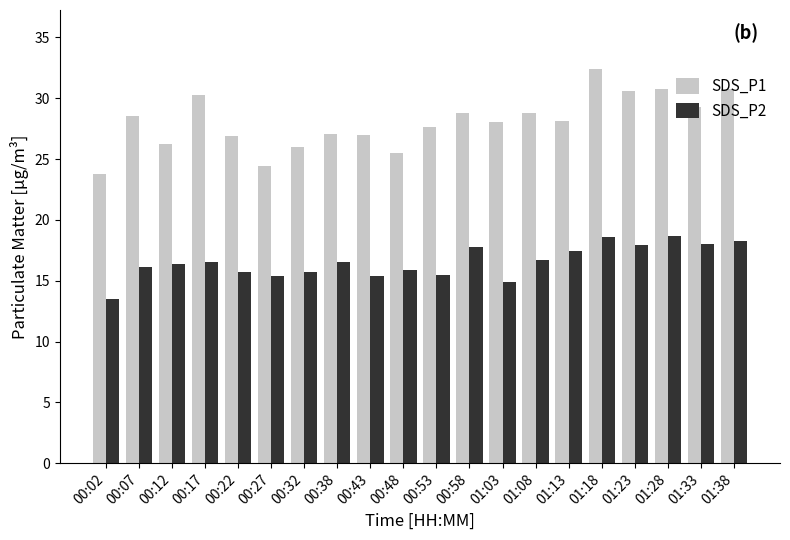

Count the number of categories in the chart.

20